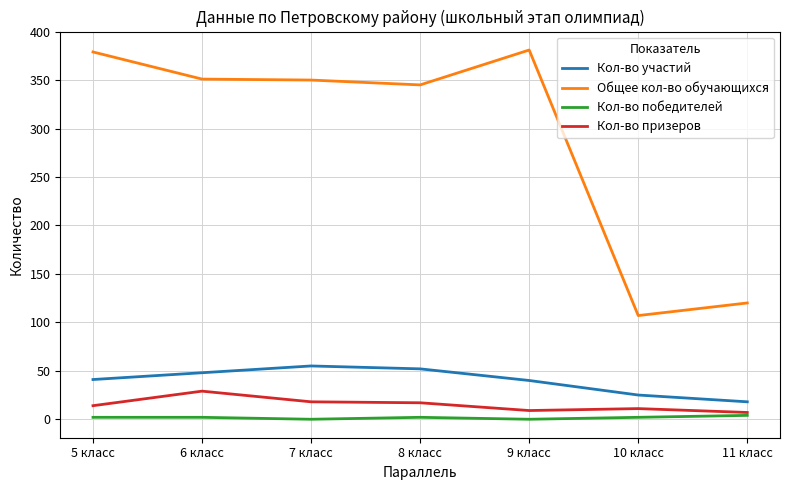

What is the difference between the maximum and minimum values in the Кол-во призеров series?

22